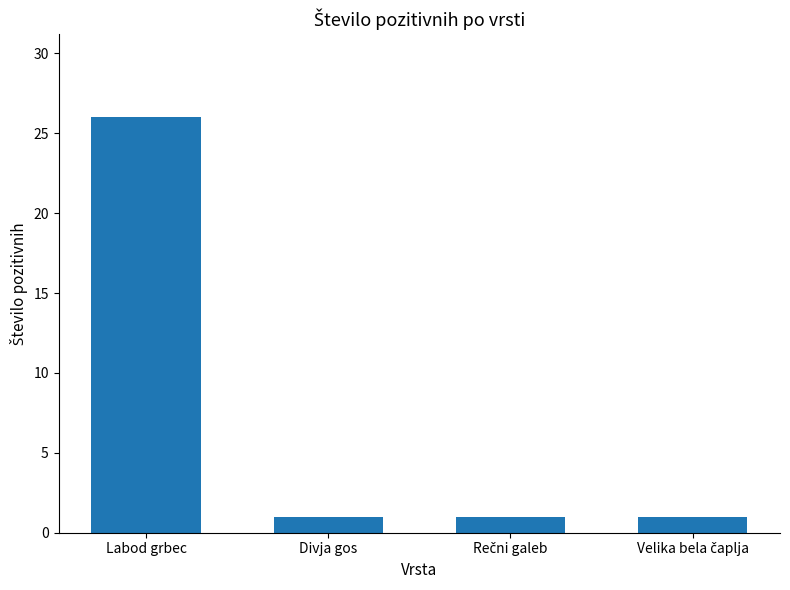

How many data points does each series have?

4